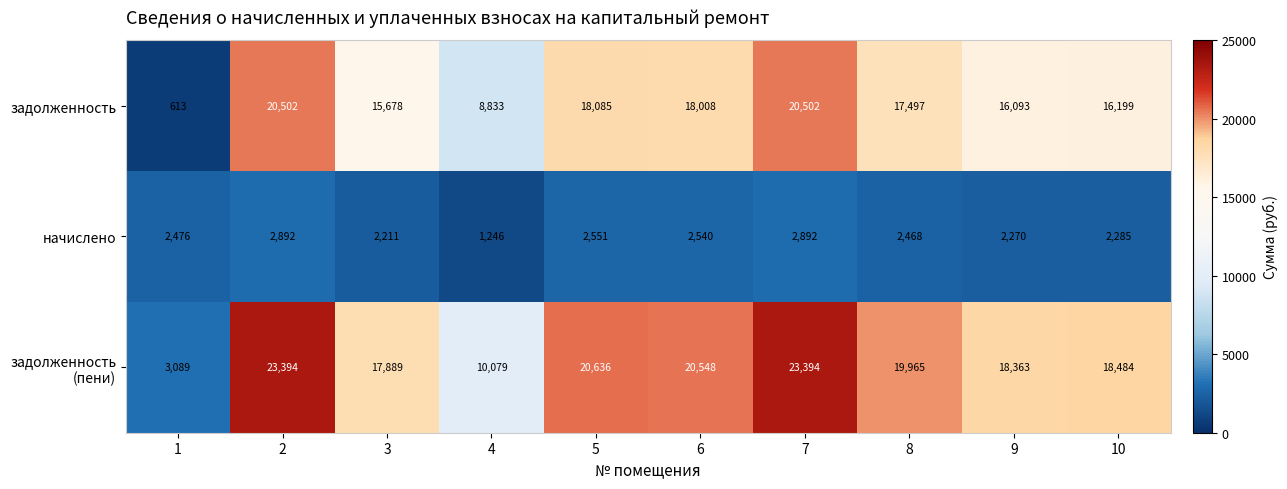

How many categories are shown in the chart?

10